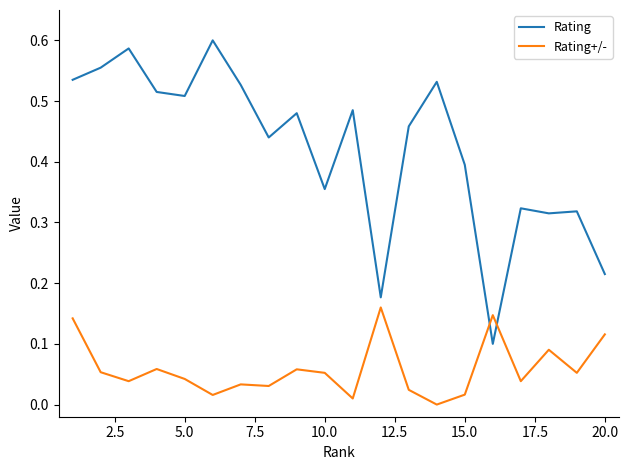

What is the sum of all Rating values?

8.4